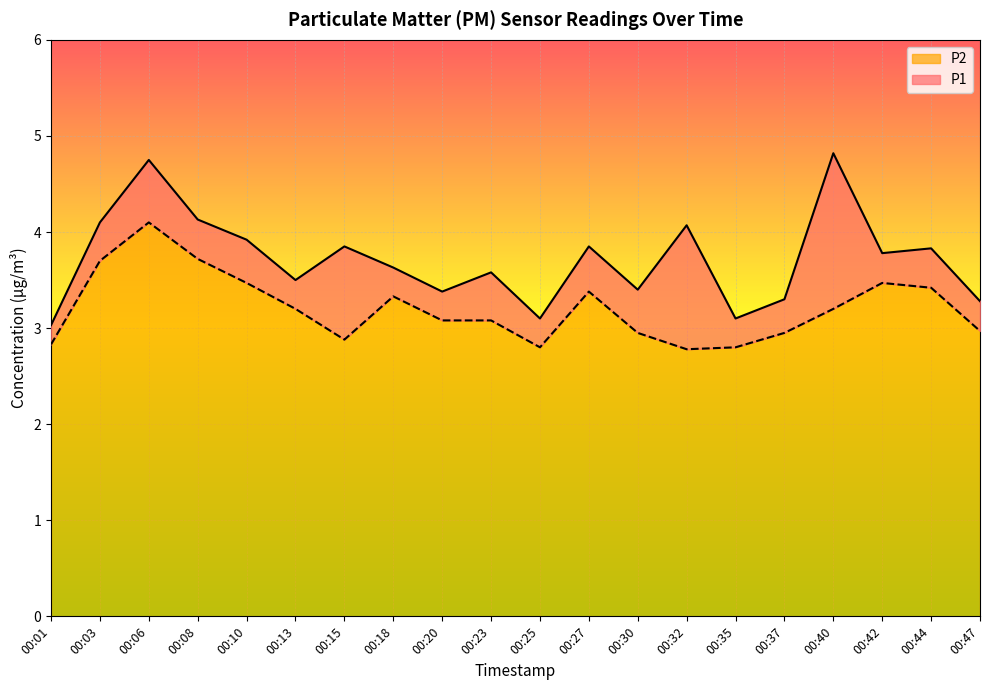

Does the chart display data point markers on the line(s)?

No